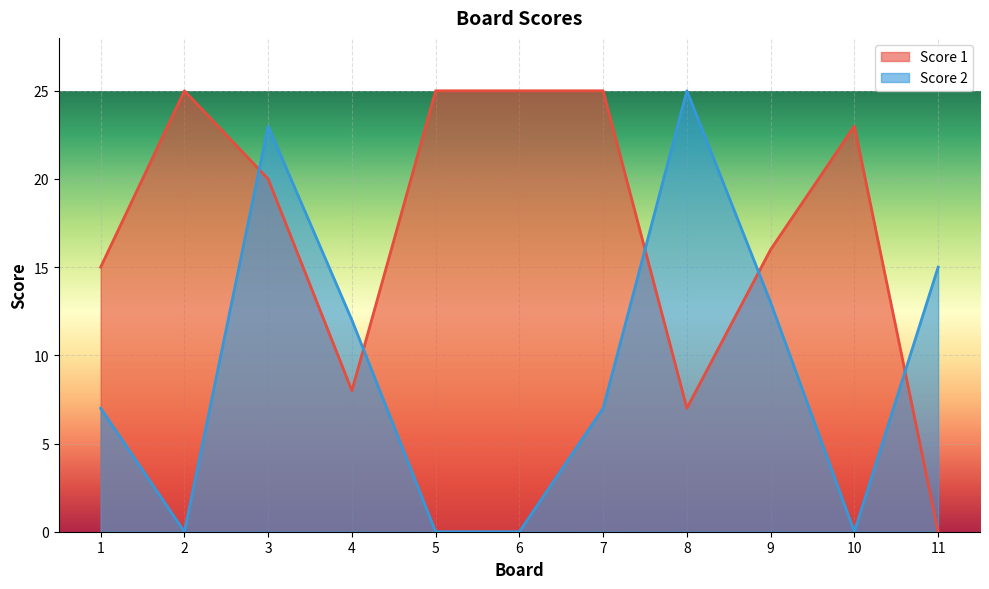

What is the spread (max minus min) of values at 7?

18